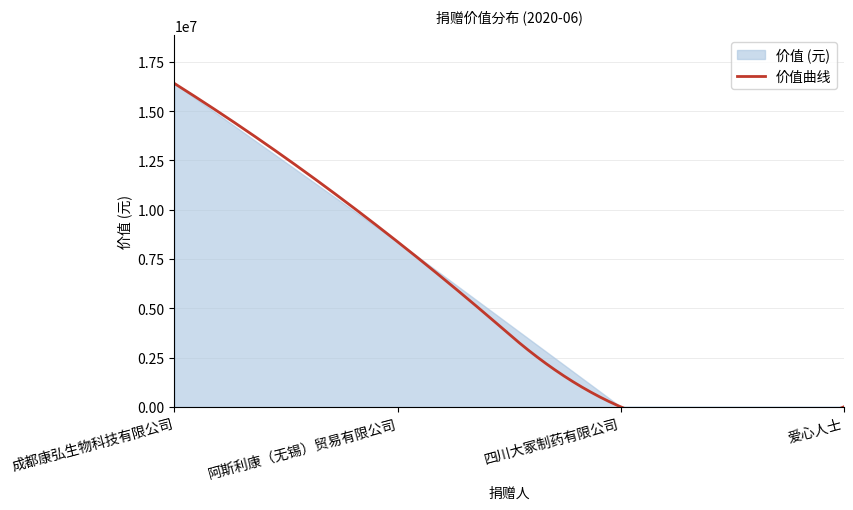

Rank the categories by value from lowest to highest.

爱心人士, 四川大冢制药有限公司, 阿斯利康（无锡）贸易有限公司, 成都康弘生物科技有限公司